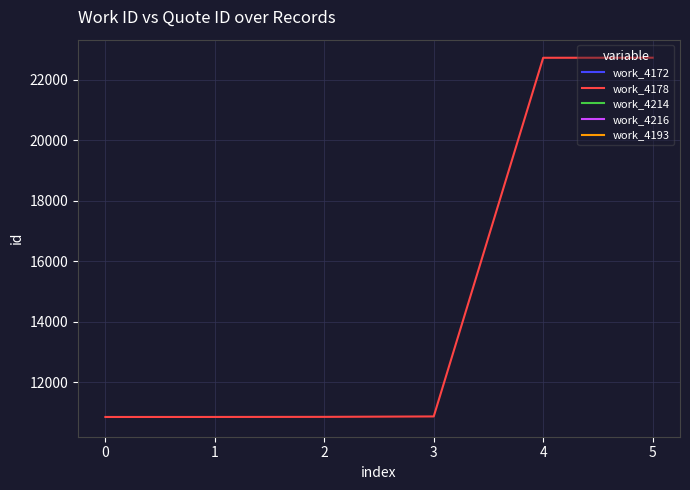

Reading left to right, what are all the values shown in this chart?

10844	10845	10848	10862	22727	22729